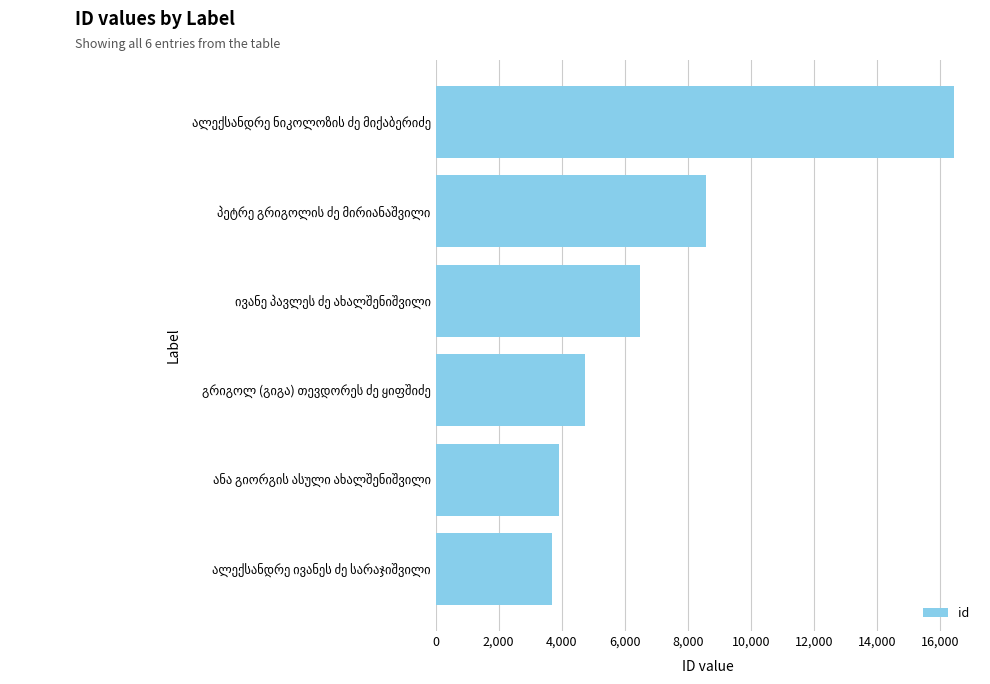

What is the maximum value shown in the chart?

16457